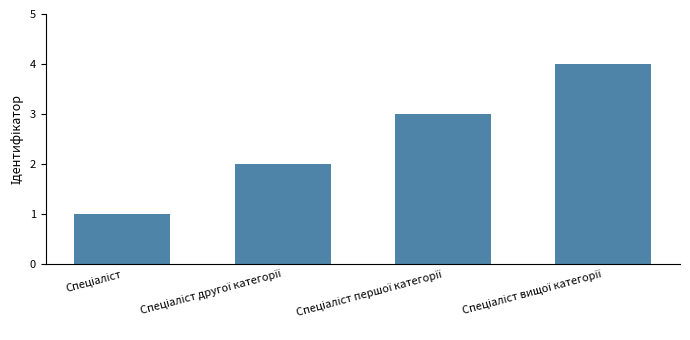

Are the bars horizontal?

No